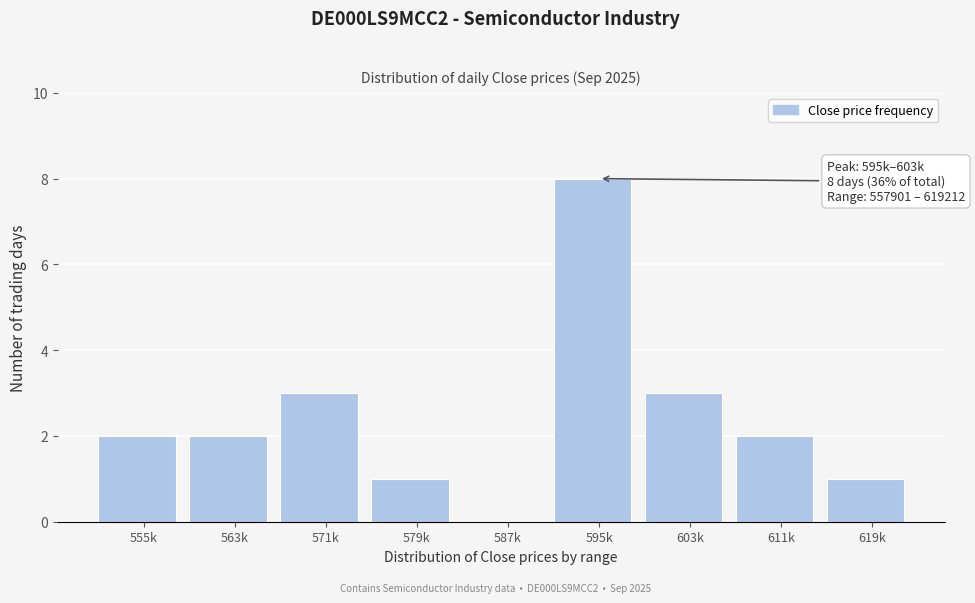

Reading right to left, transcribe all the data shown in this chart.

619k=1	611k=2	603k=3	595k=8	587k=0	579k=1	571k=3	563k=2	555k=2